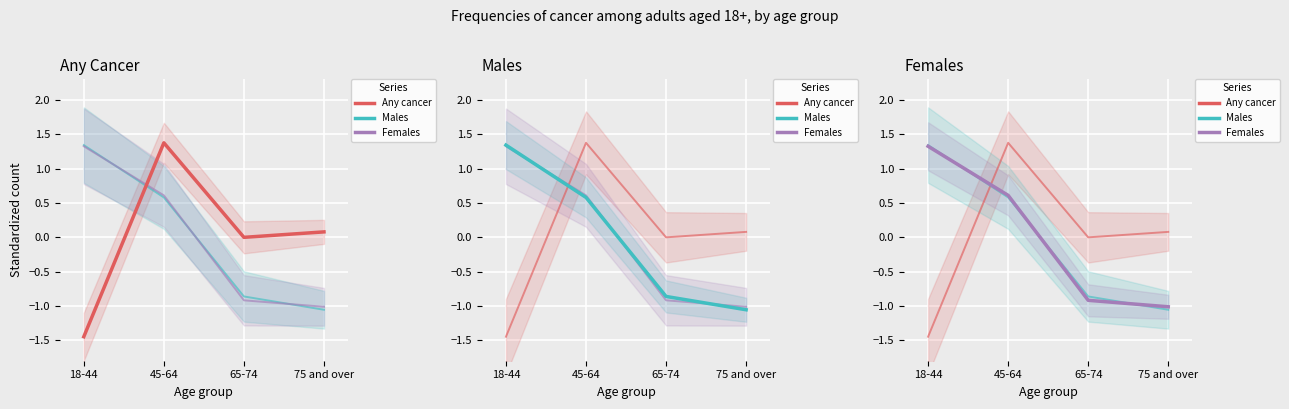

Is this an area chart (filled region under the line)?

No